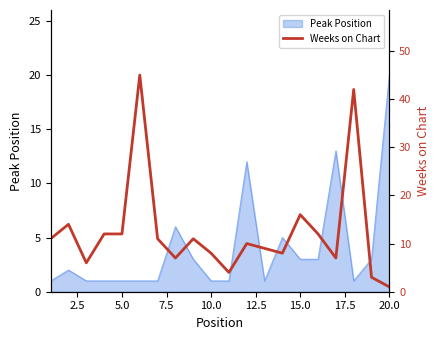

The value of Peak Position at 10.0 is 1. True or false?

True